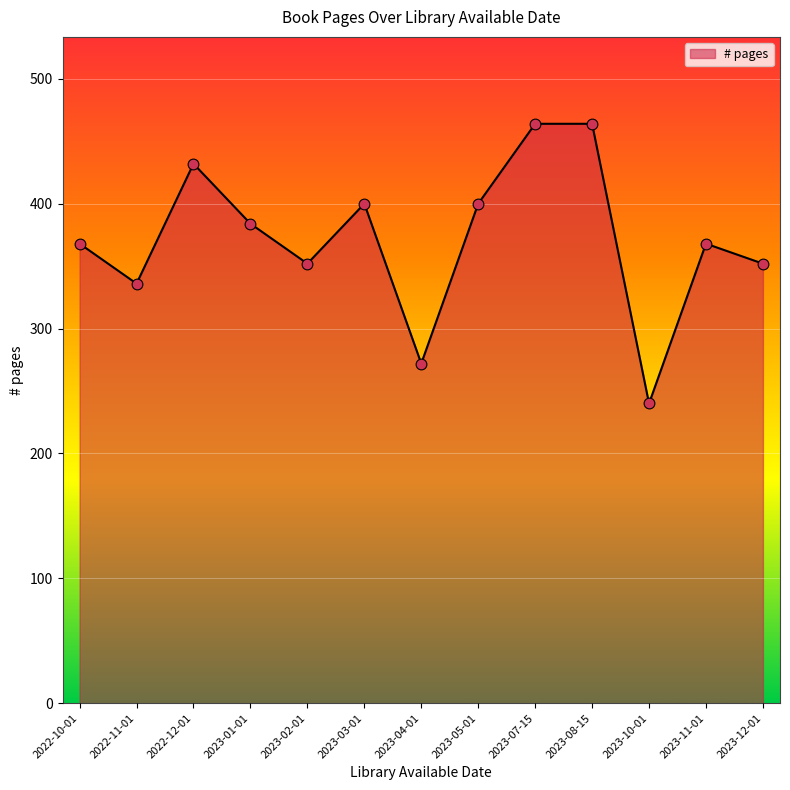

Which has a higher value, 2023-05-01 or 2023-08-15?

2023-08-15